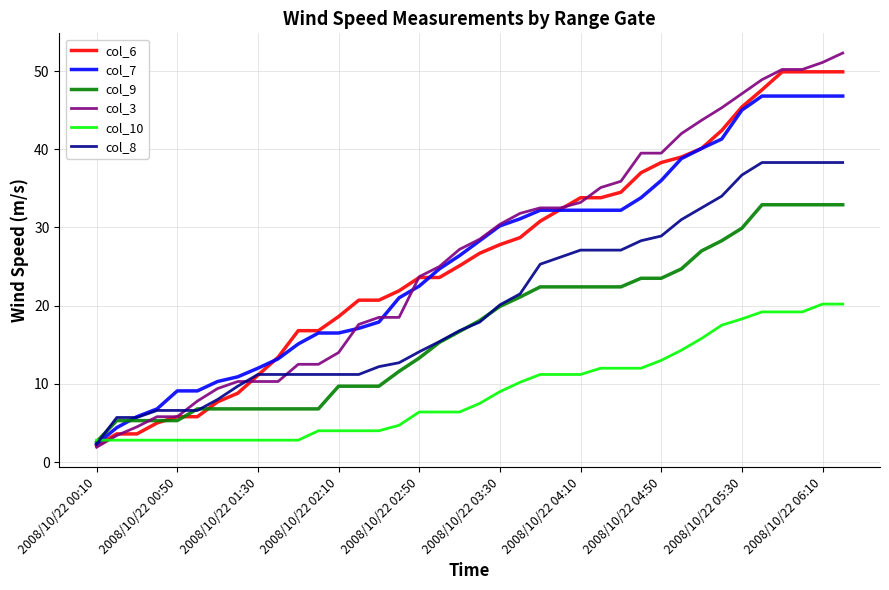

What is the smallest value displayed?

1.9